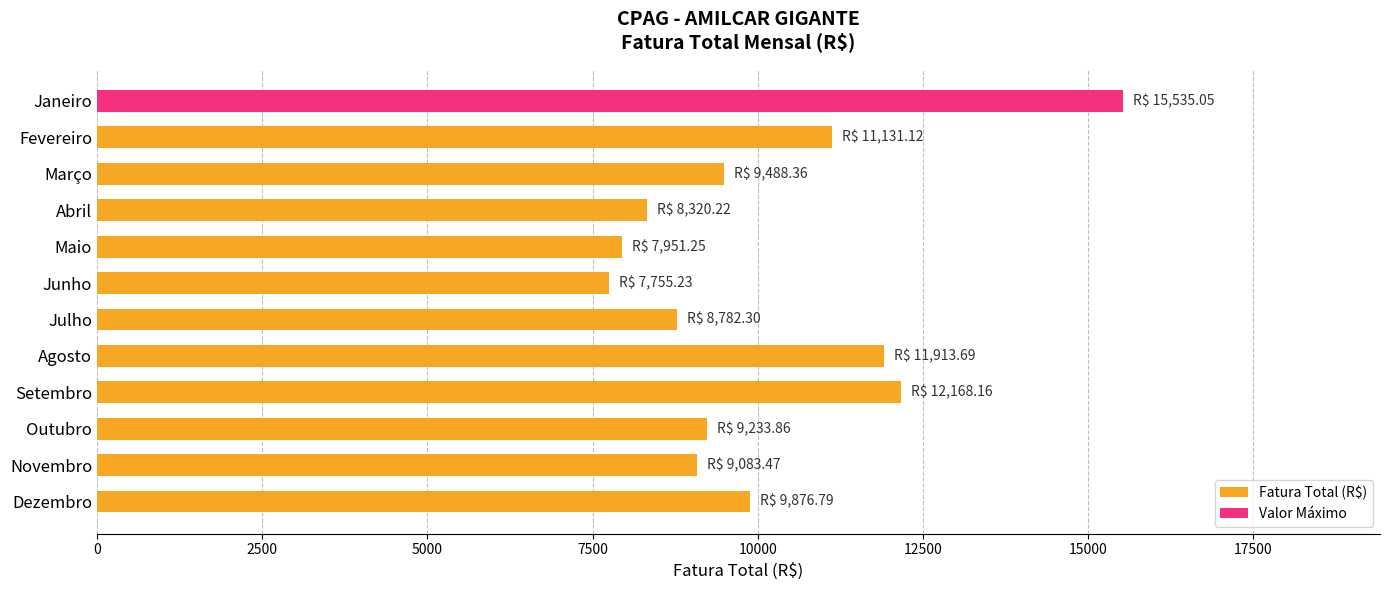

Between Janeiro and Maio, which is larger?

Janeiro